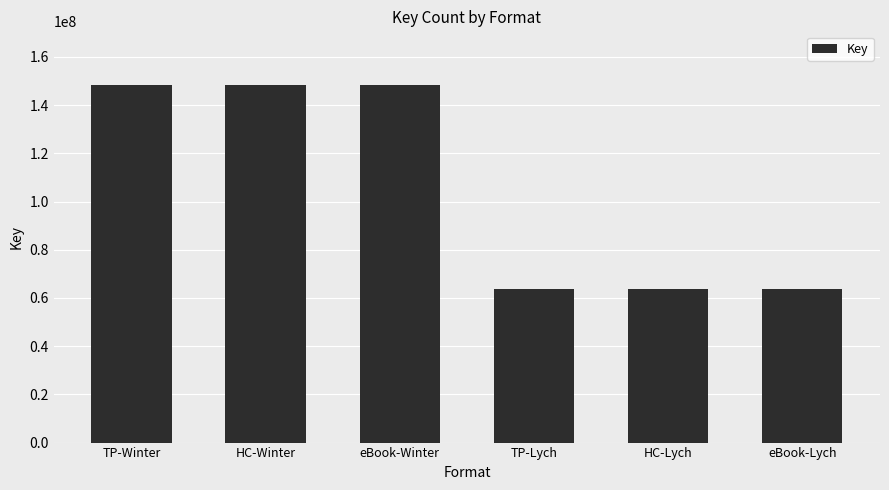

What is the difference between the maximum and minimum values?

84639921